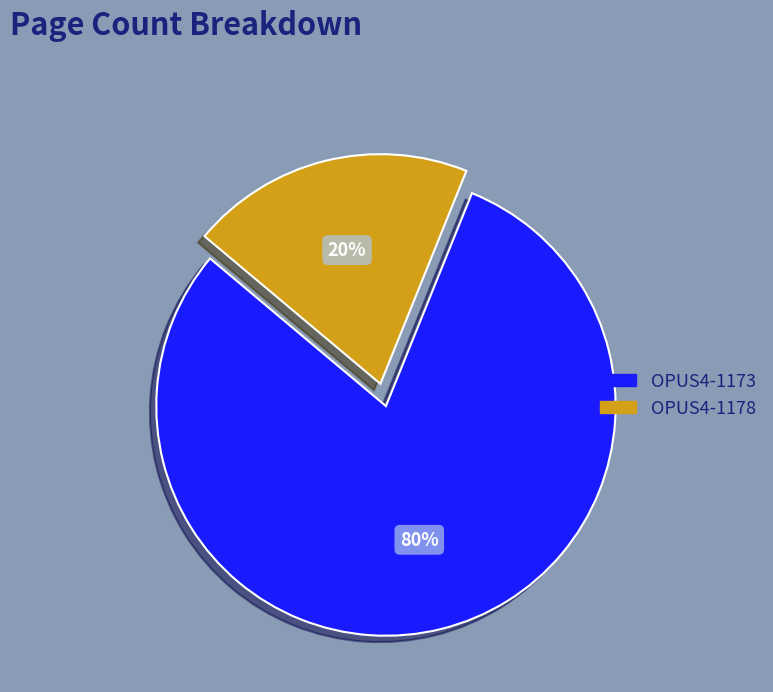

To the nearest percent, what is the difference between the largest and smallest slice percentages?

60%